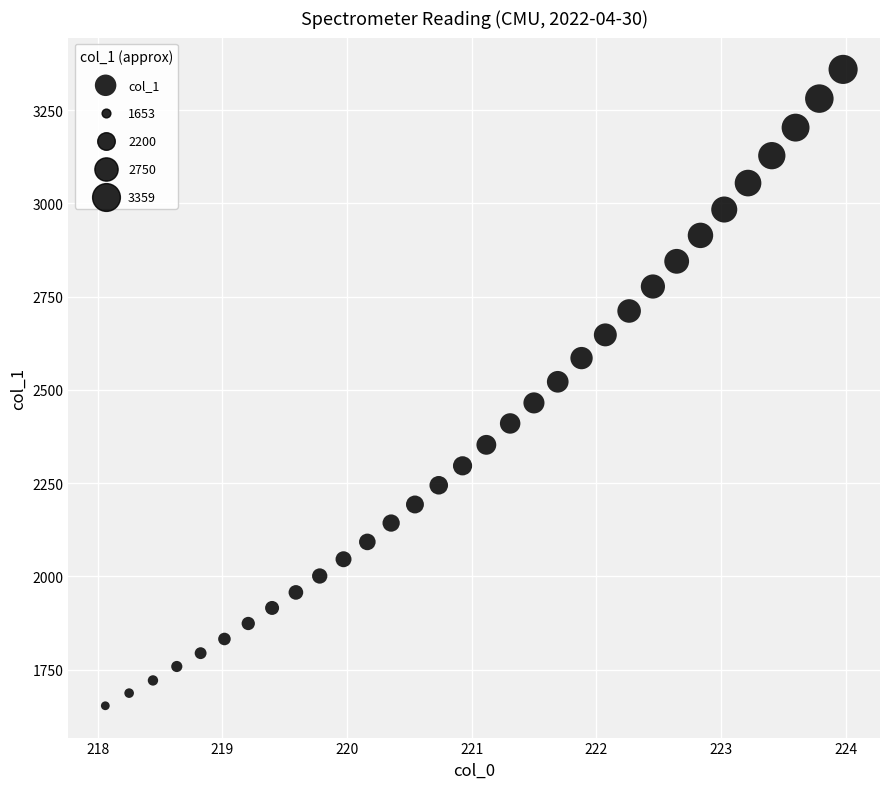

What is the range of Y values (max minus min)?

1706.3